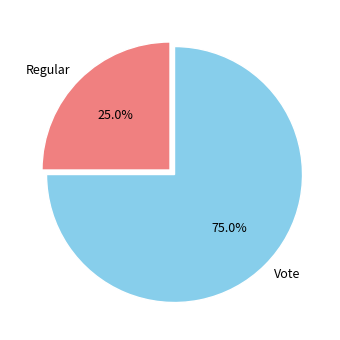

True or false: Regular accounts for 17% of the total.

False